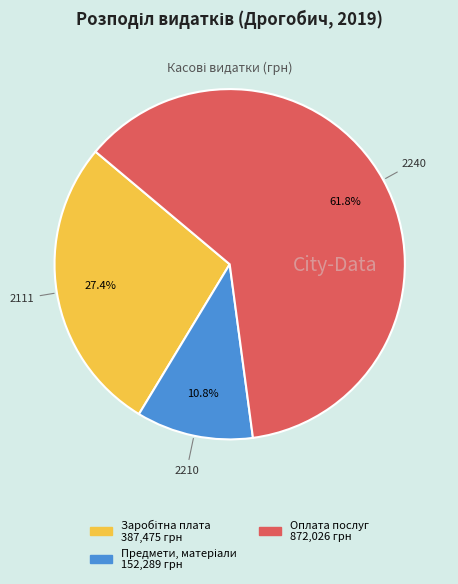

Is there a majority slice in this chart?

Yes